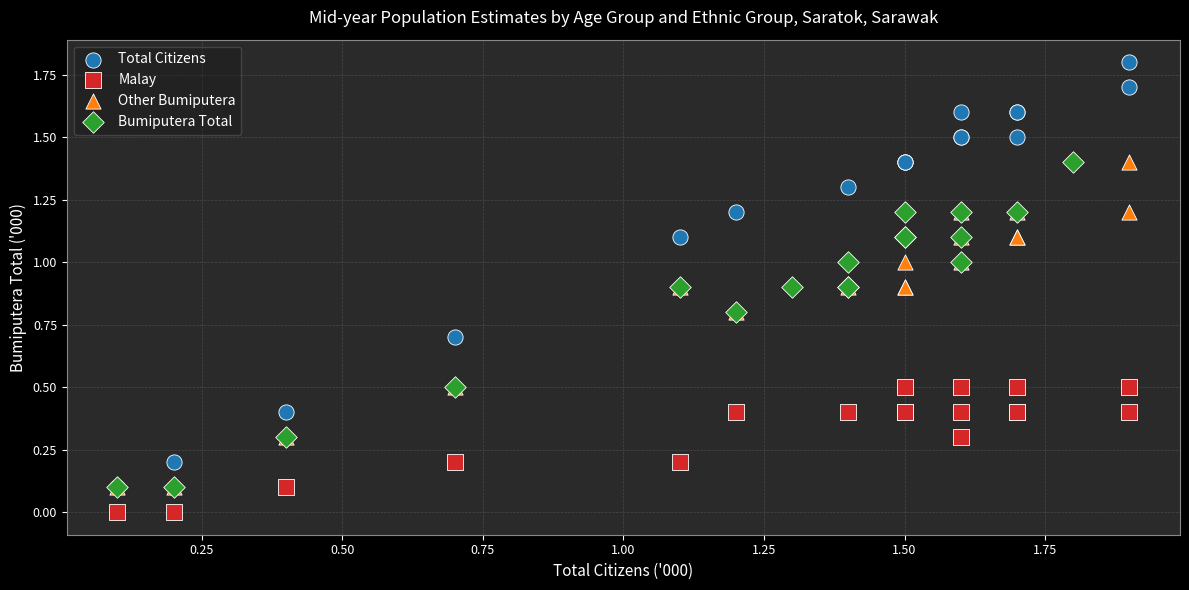

Which series contains the highest Y value?

Total Citizens